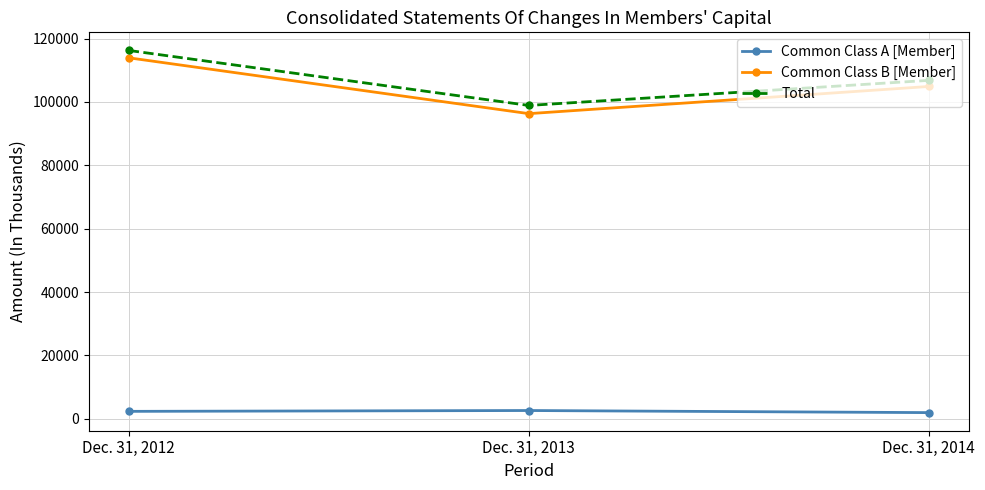

What is the difference between the Common Class A [Member] values at Dec. 31, 2012 and Dec. 31, 2014?

396